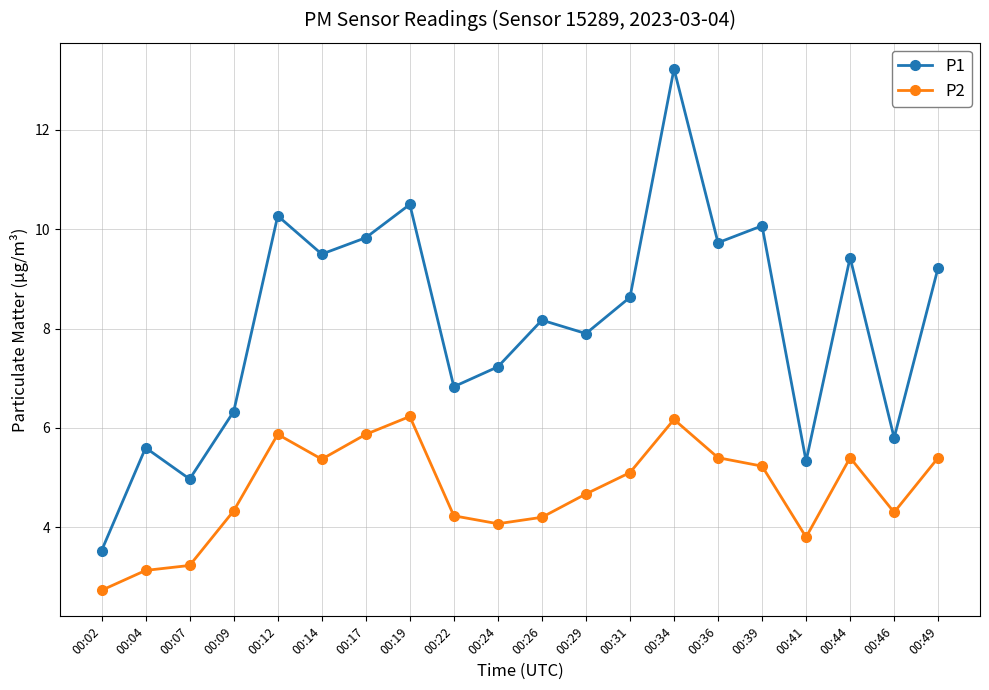

In P2, how many points are higher than both neighbors (excluding endpoints)?

4